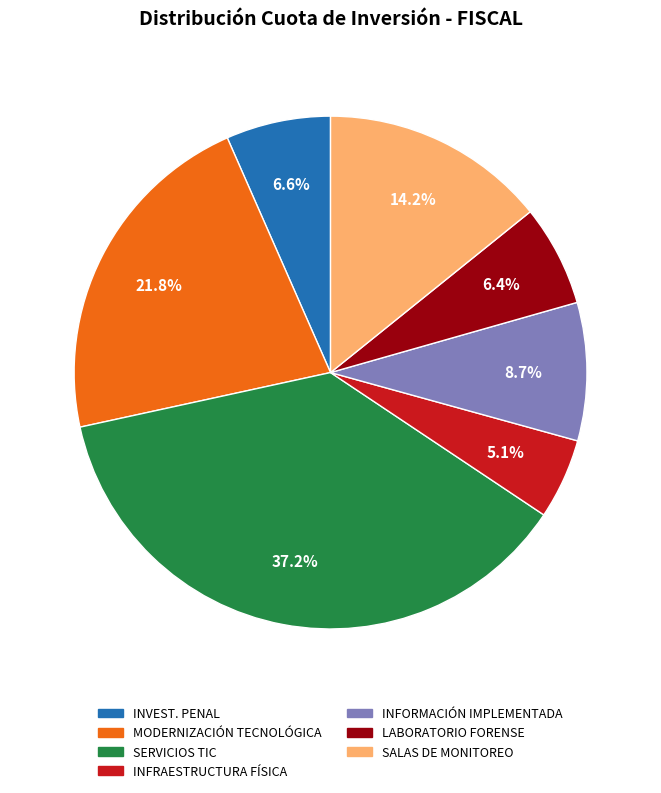

Is there a majority slice in this chart?

No